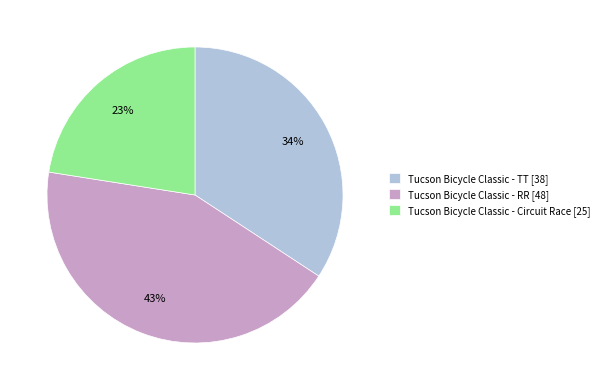

How many slices are in this pie chart?

3